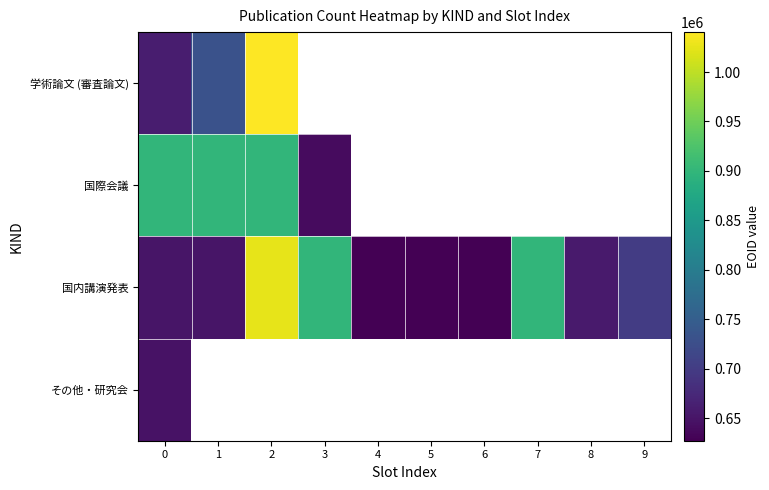

At which category does the chart reach its minimum across all series?

4